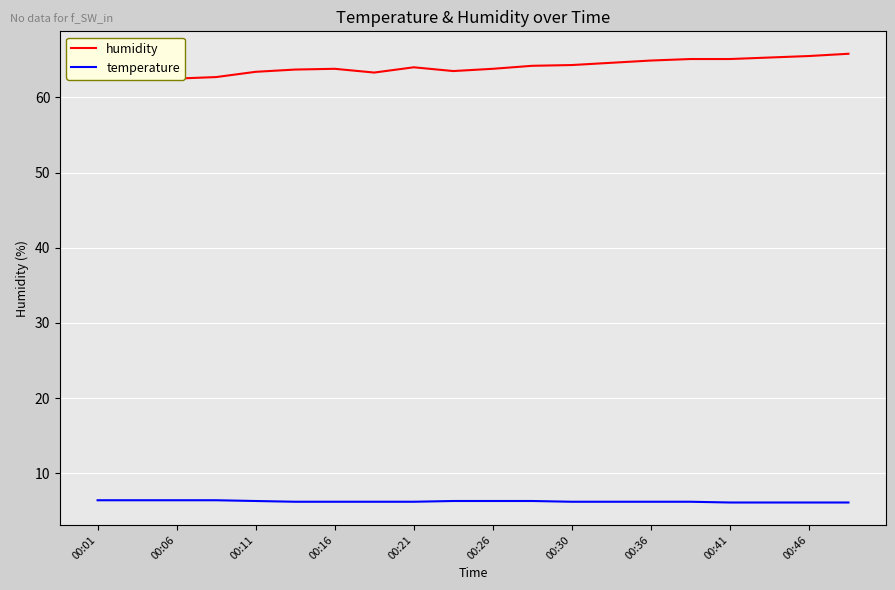

What is the lowest value of the temperature series?

6.1